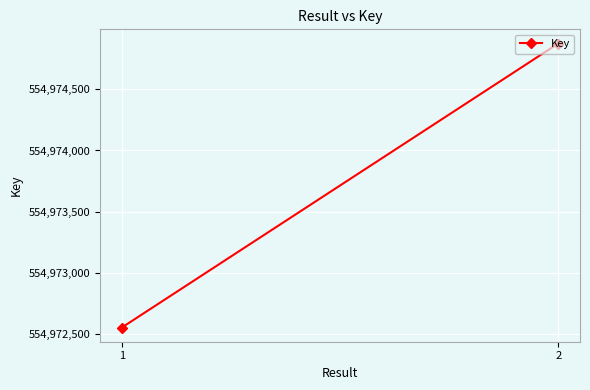

Reading left to right, what are all the values shown in this chart?

1=554972553	2=554974874